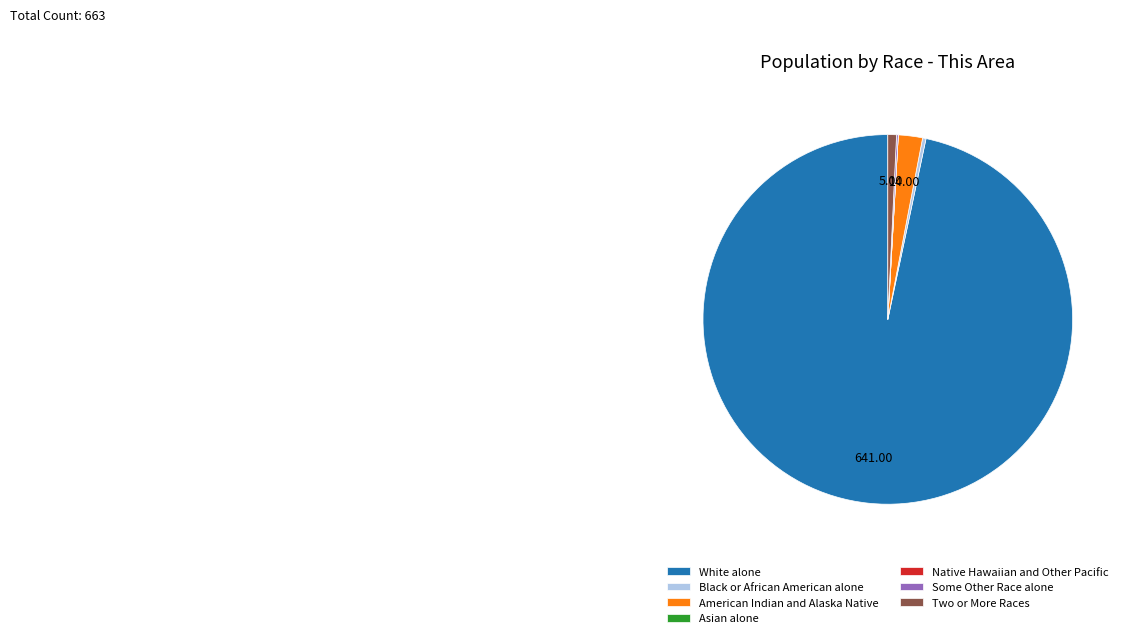

Which category has the biggest portion of the pie?

White alone